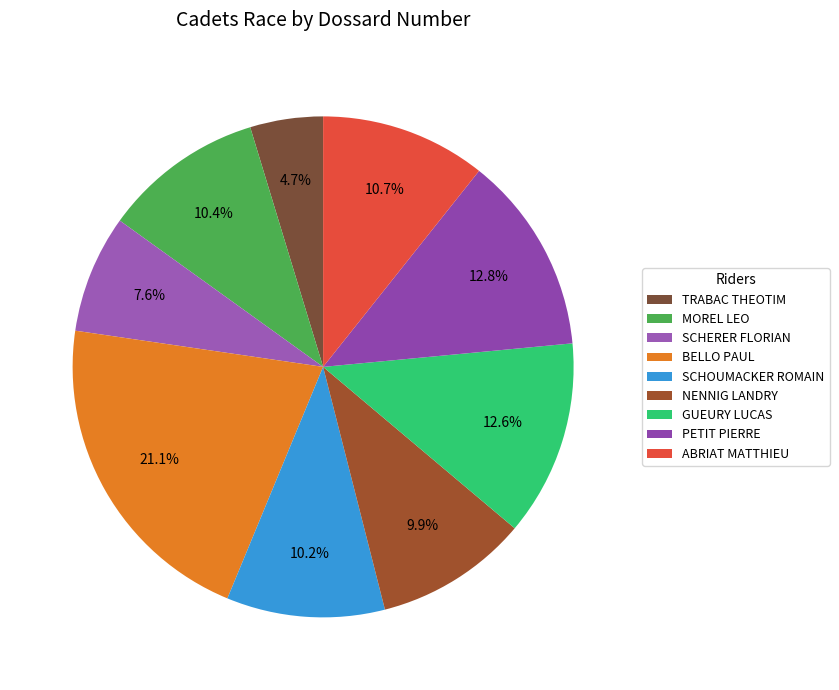

Is SCHERER FLORIAN the majority of the pie?

No